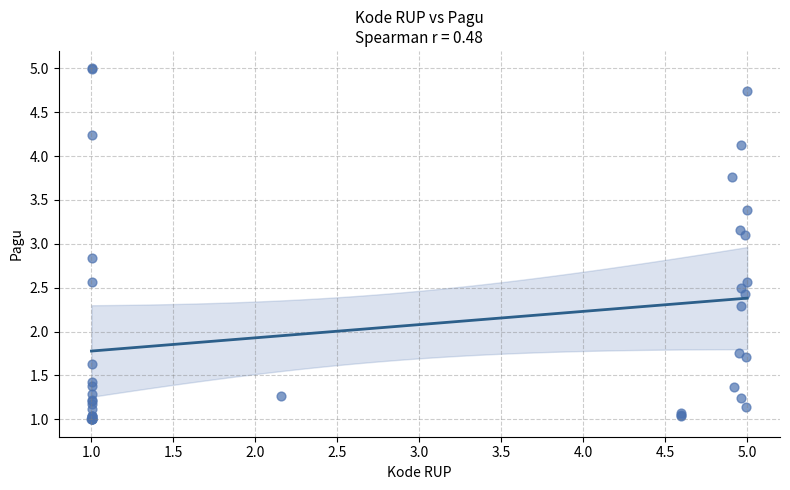

What Y value in the scatter plot is closest to 3?

3.1